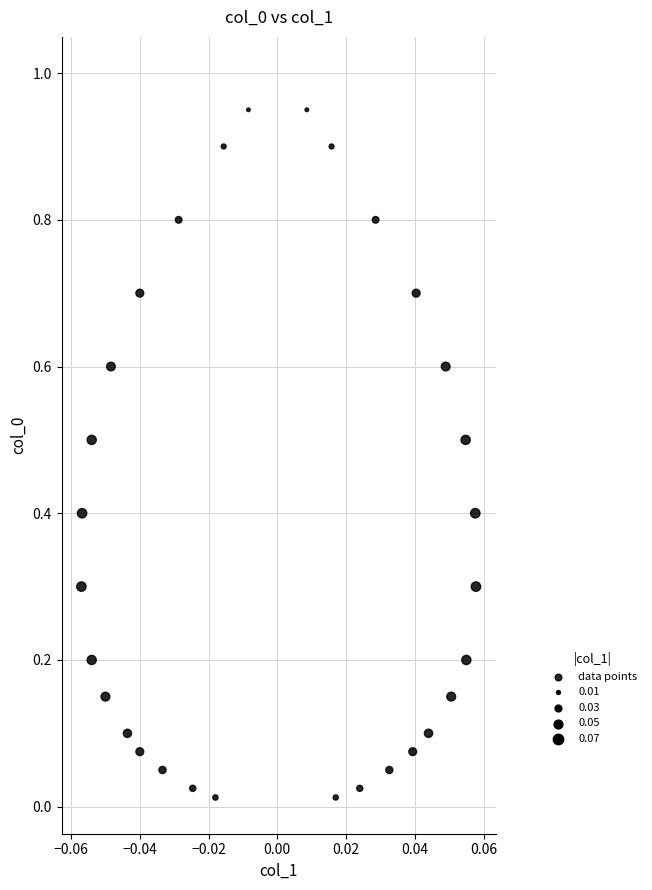

What is the range of Y values (max minus min)?

1.0